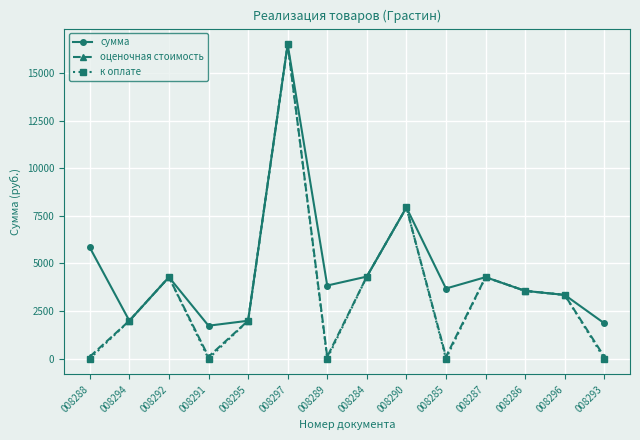

How many distinct data groups are displayed?

3